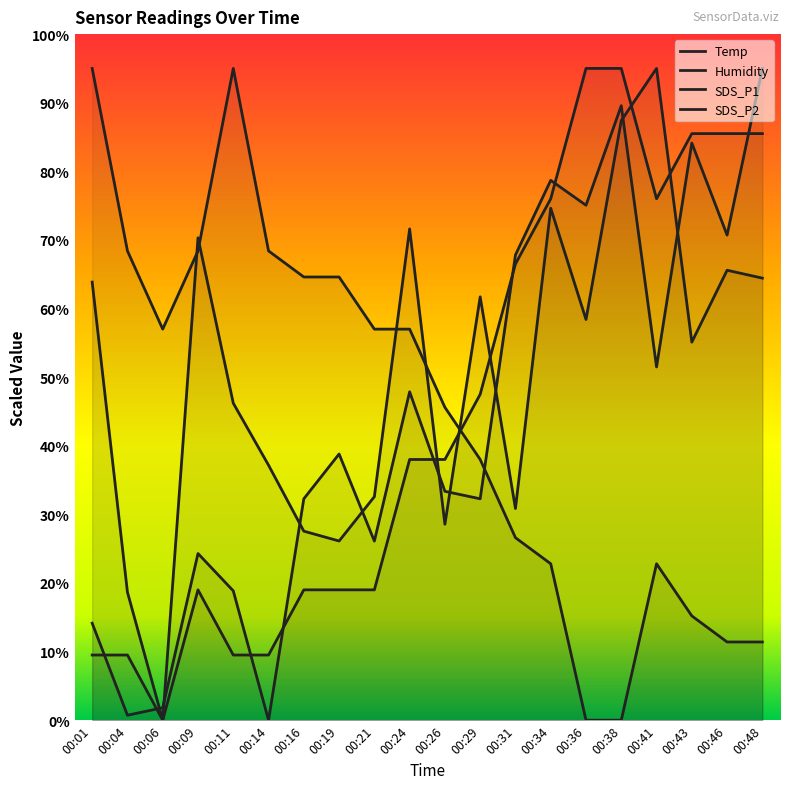

Count the number of categories in the chart.

20